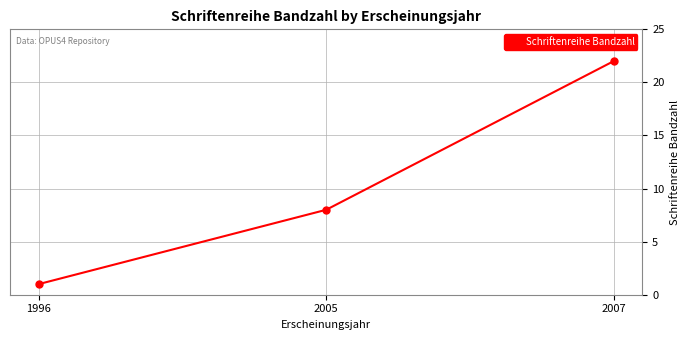

Rank the categories by value from lowest to highest.

1996, 2005, 2007